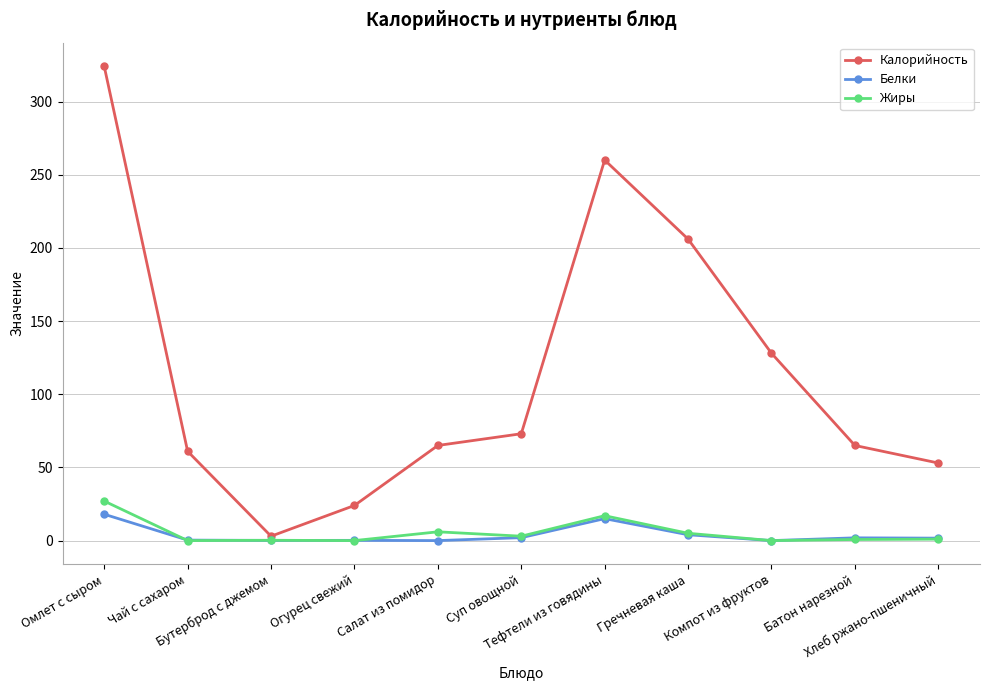

What is the total value across all series at Чай с сахаром?

61.3